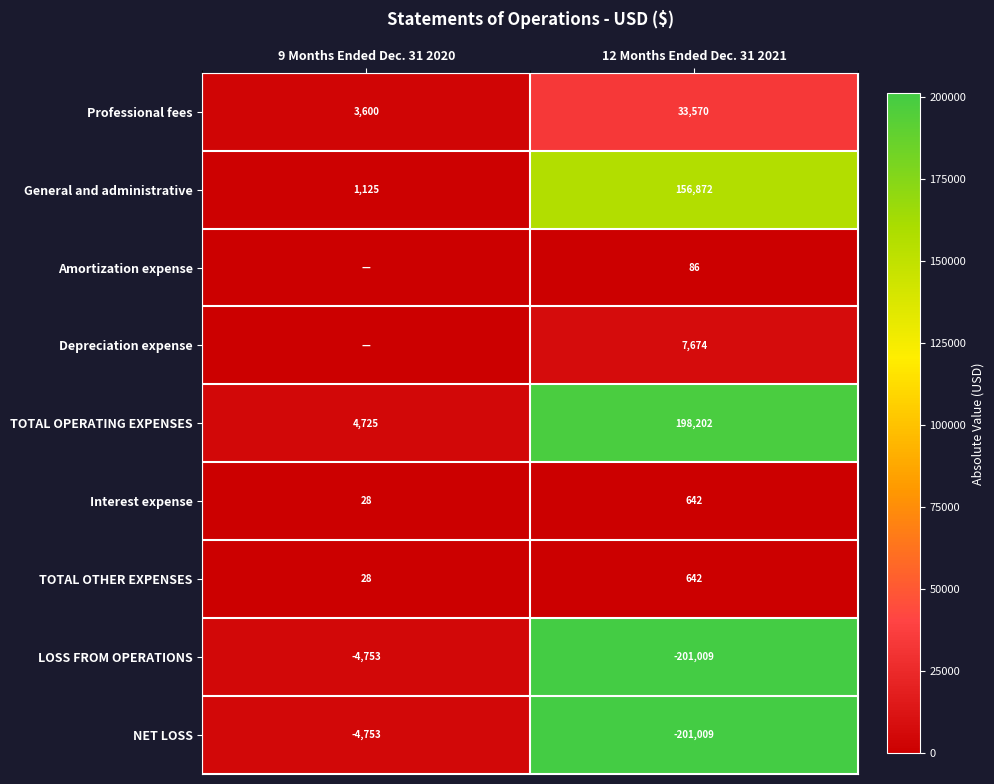

What is the spread (max minus min) of values at 12 Months Ended Dec. 31 2021?

399211